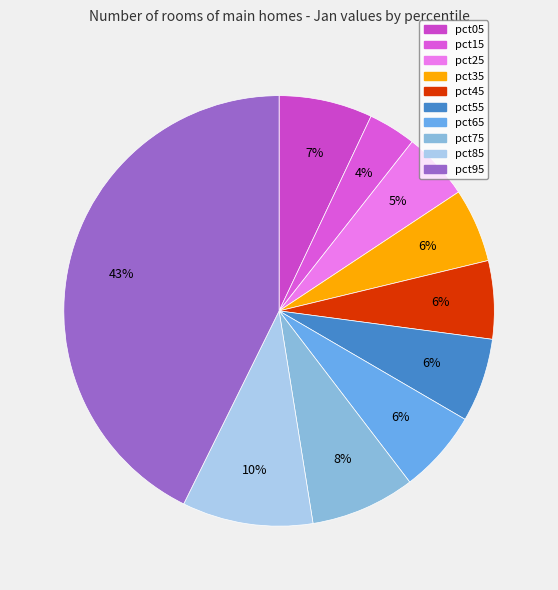

Is pct25 the majority of the pie?

No